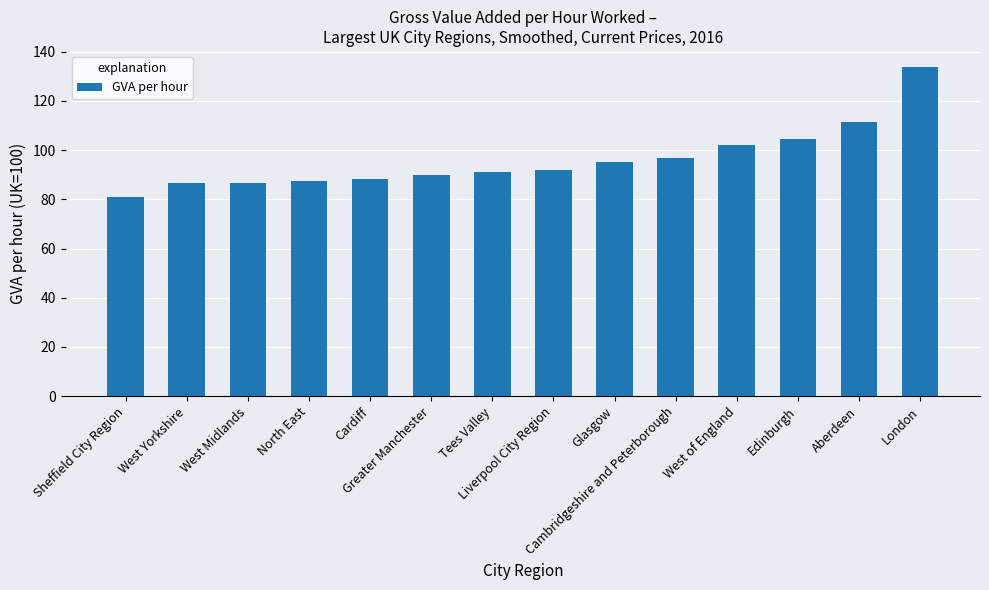

What is the minimum value shown in the chart?

80.8